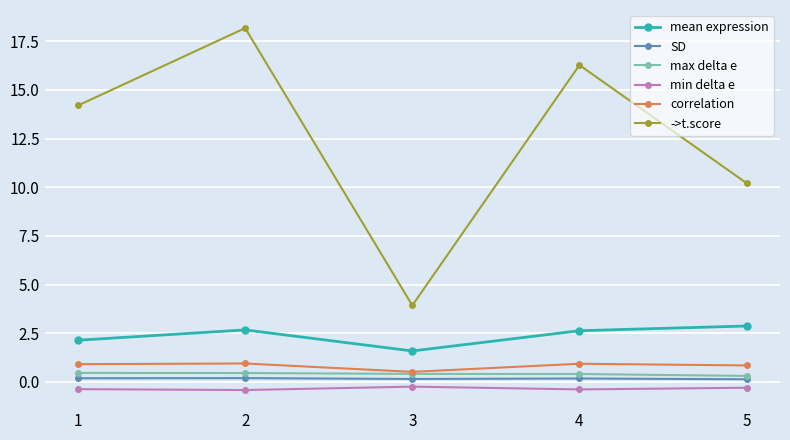

True or false: ->t.score and mean expression cross at least once.

False